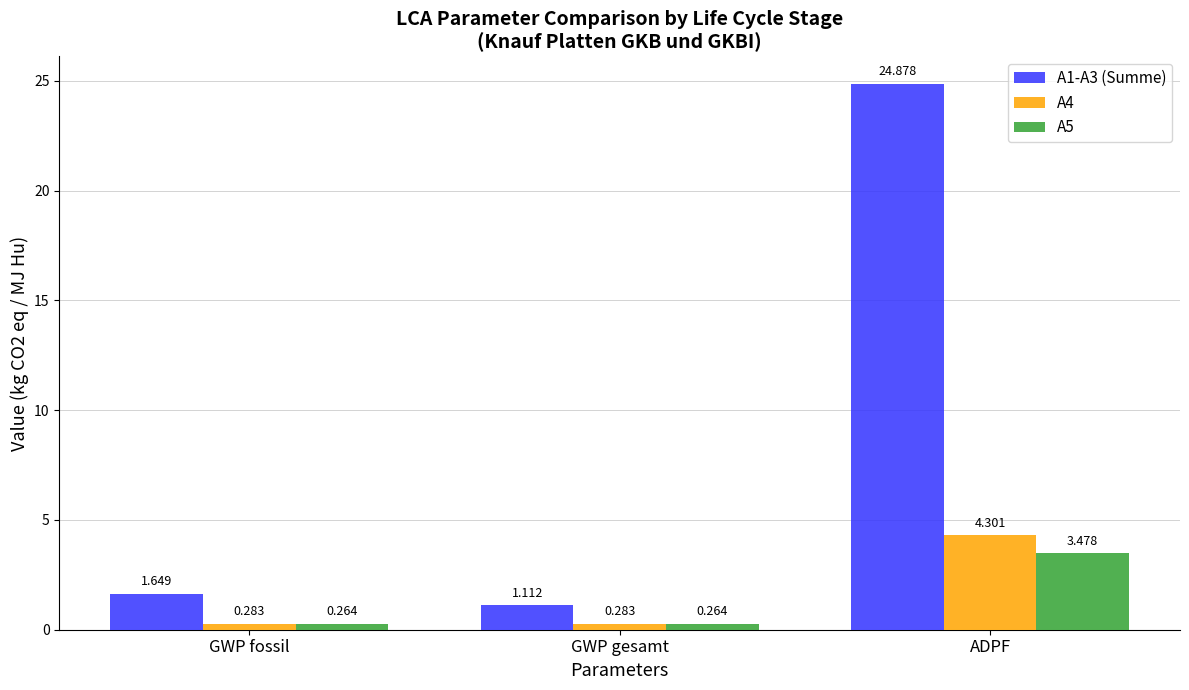

What is the difference between the maximum and minimum values in the A1-A3 (Summe) series?

23.8